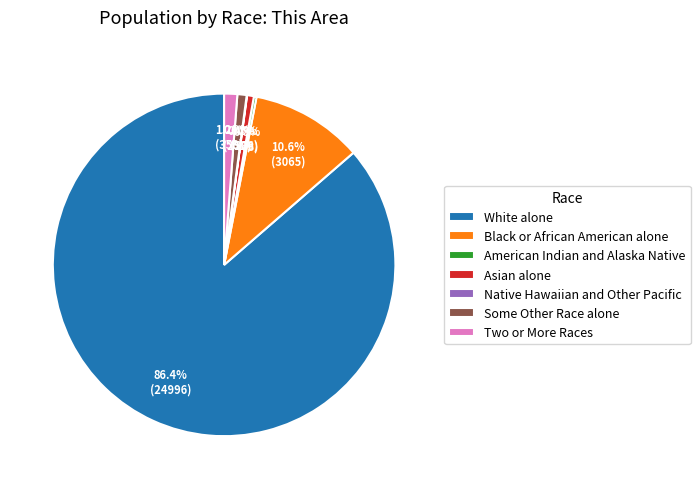

Which category has the biggest portion of the pie?

White alone